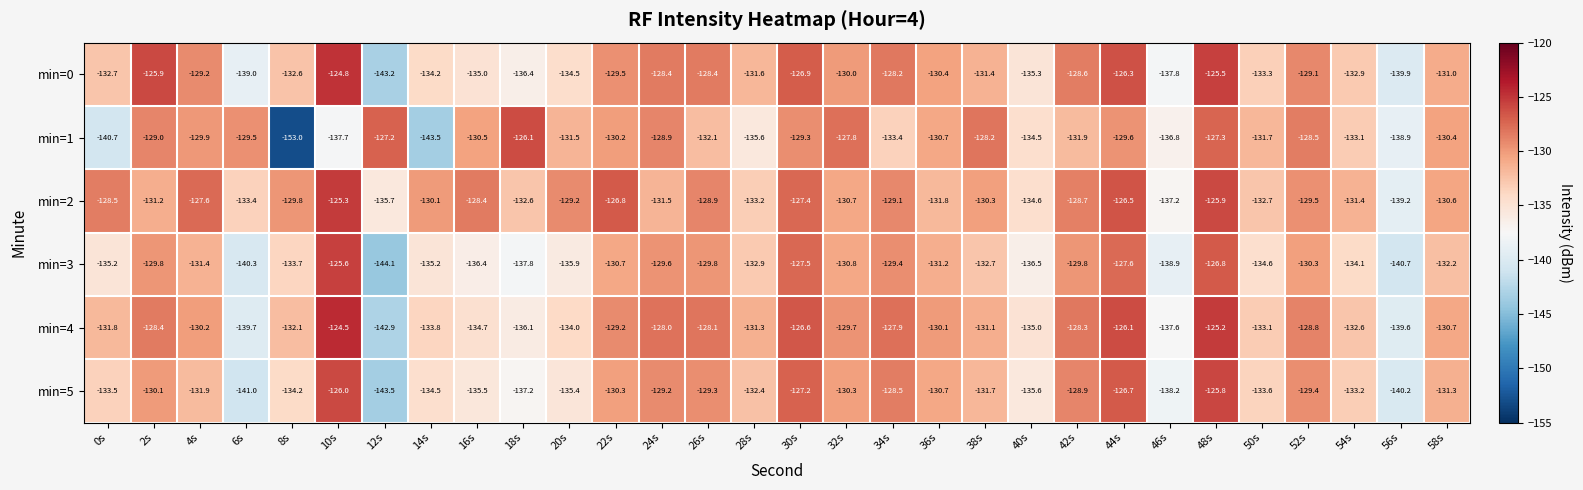

What is the sum of the min=5 values at 4s and 16s?

-267.4